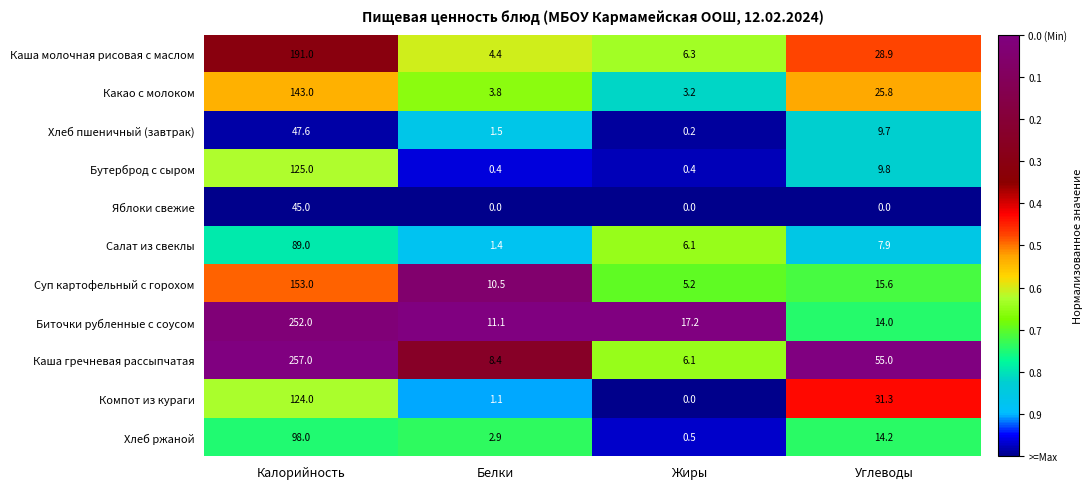

At which category is the sum across all series the highest?

Калорийность